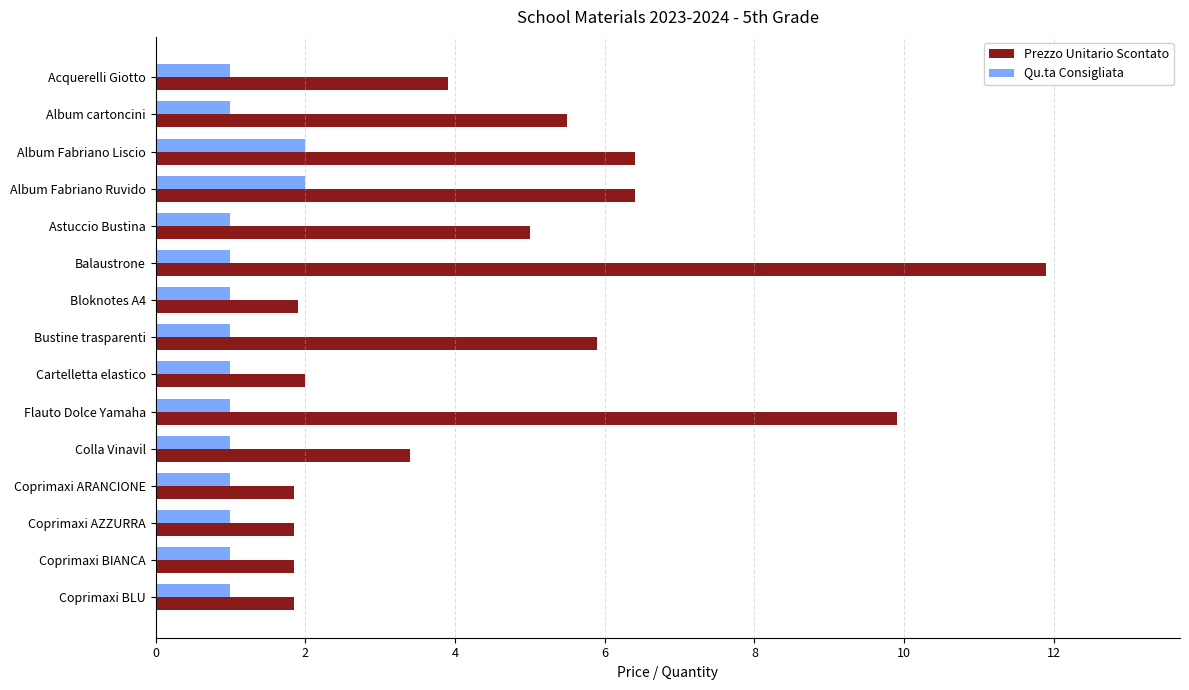

Count the Qu.ta Consigliata values in the range 1 to 2.

15